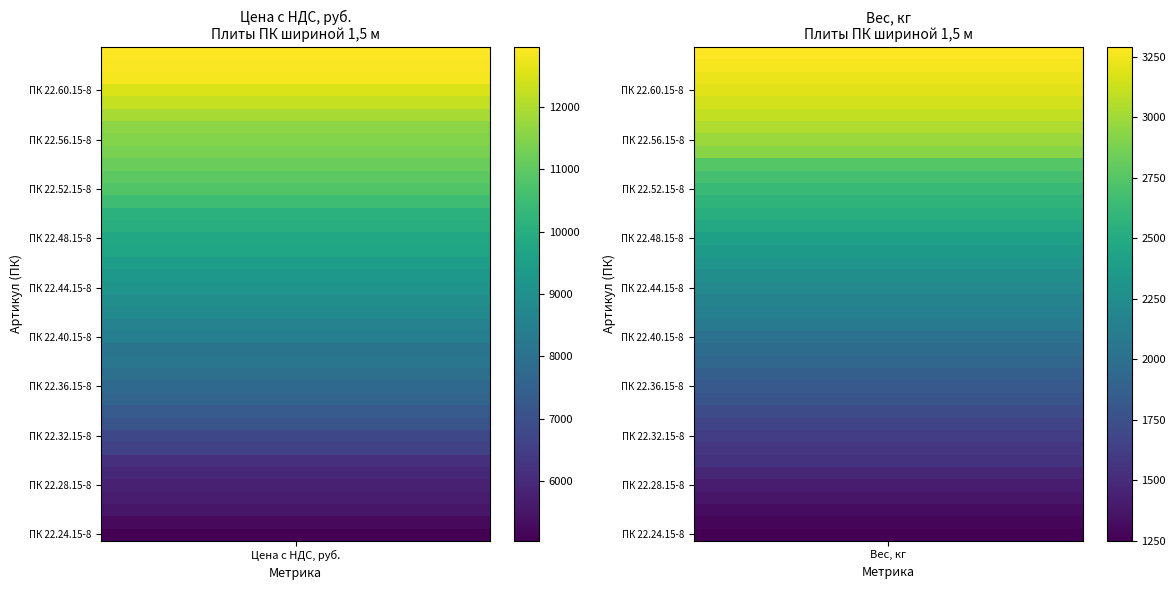

Rank the series by their maximum value, from lowest to highest.

ПК 22.24.15-8, ПК 22.25.15-8, ПК 22.26.15-8, ПК 22.27.15-8, ПК 22.28.15-8, ПК 22.29.15-8, ПК 22.30.15-8, ПК 22.31.15-8, ПК 22.32.15-8, ПК 22.33.15-8, ПК 22.34.15-8, ПК 22.35.15-8, ПК 22.36.15-8, ПК 22.37.15-8, ПК 22.39.15-8, ПК 22.38.15-8, ПК 22.40.15-8, ПК 22.41.15-8, ПК 22.42.15-8, ПК 22.43.15-8, ПК 22.44.15-8, ПК 22.45.15-8, ПК 22.46.15-8, ПК 22.47.15-8, ПК 22.48.15-8, ПК 22.49.15-8, ПК 22.50.15-8, ПК 22.51.15-8, ПК 22.52.15-8, ПК 22.53.15-8, ПК 22.54.15-8, ПК 22.55.15-8, ПК 22.56.15-8, ПК 22.57.15-8, ПК 22.58.15-8, ПК 22.59.15-8, ПК 22.60.15-8, ПК 22.61.15-8, ПК 22.62.15-8, ПК 22.63.15-8